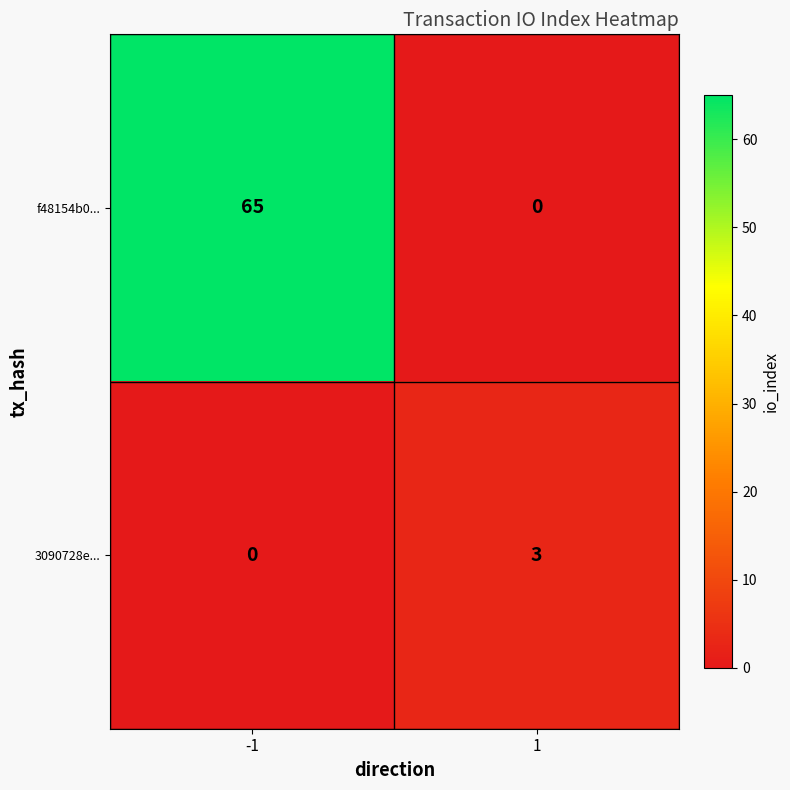

Reading left to right, transcribe all the data shown in this chart.

f48154b0...: 65	0
3090728e...: 0	3